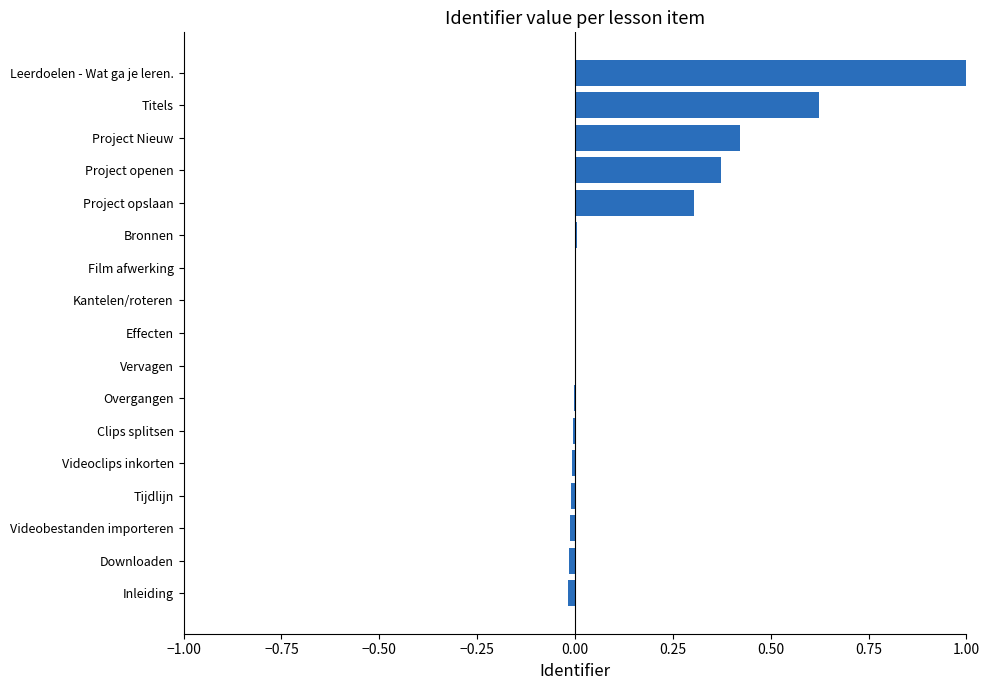

How many bars are there in total?

17